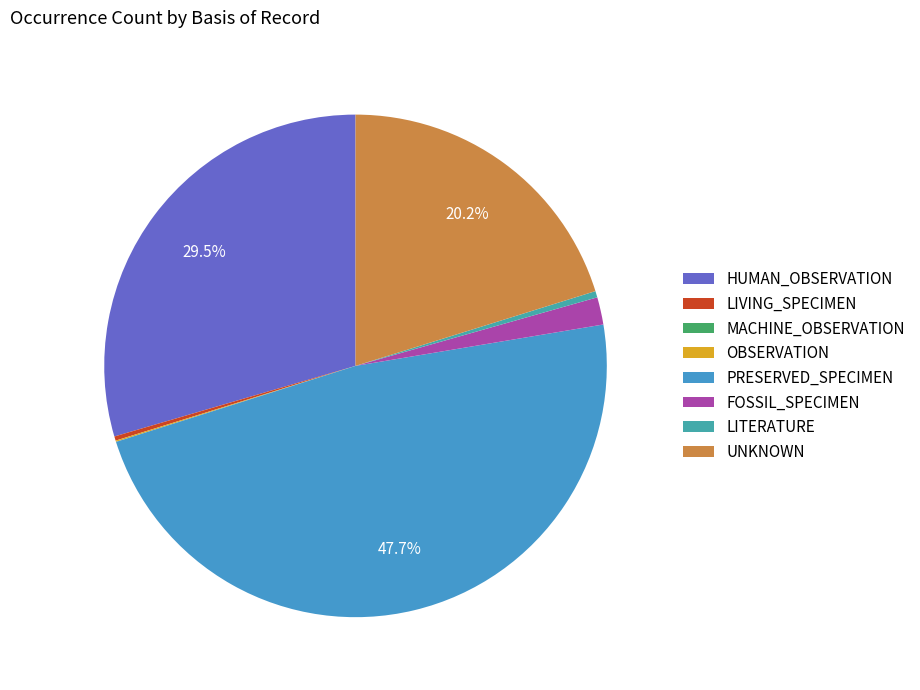

What percentage is the HUMAN_OBSERVATION slice, to the nearest percent?

30%